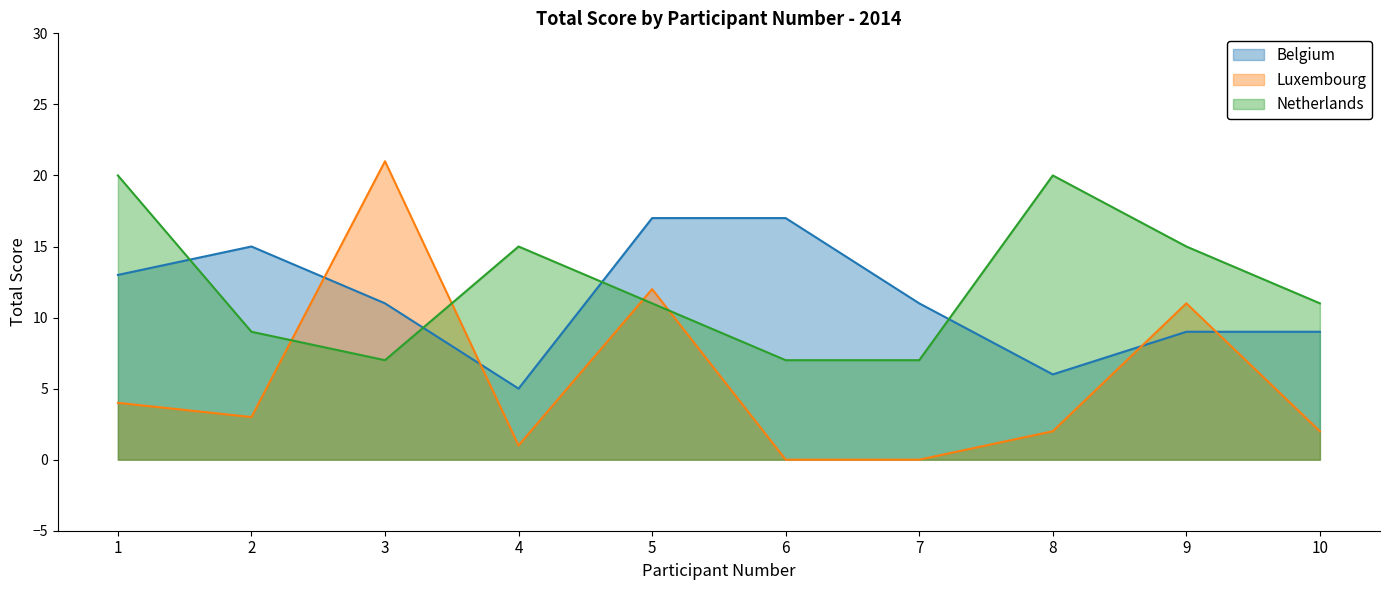

At 8, list the series in order from smallest to largest.

Luxembourg, Belgium, Netherlands